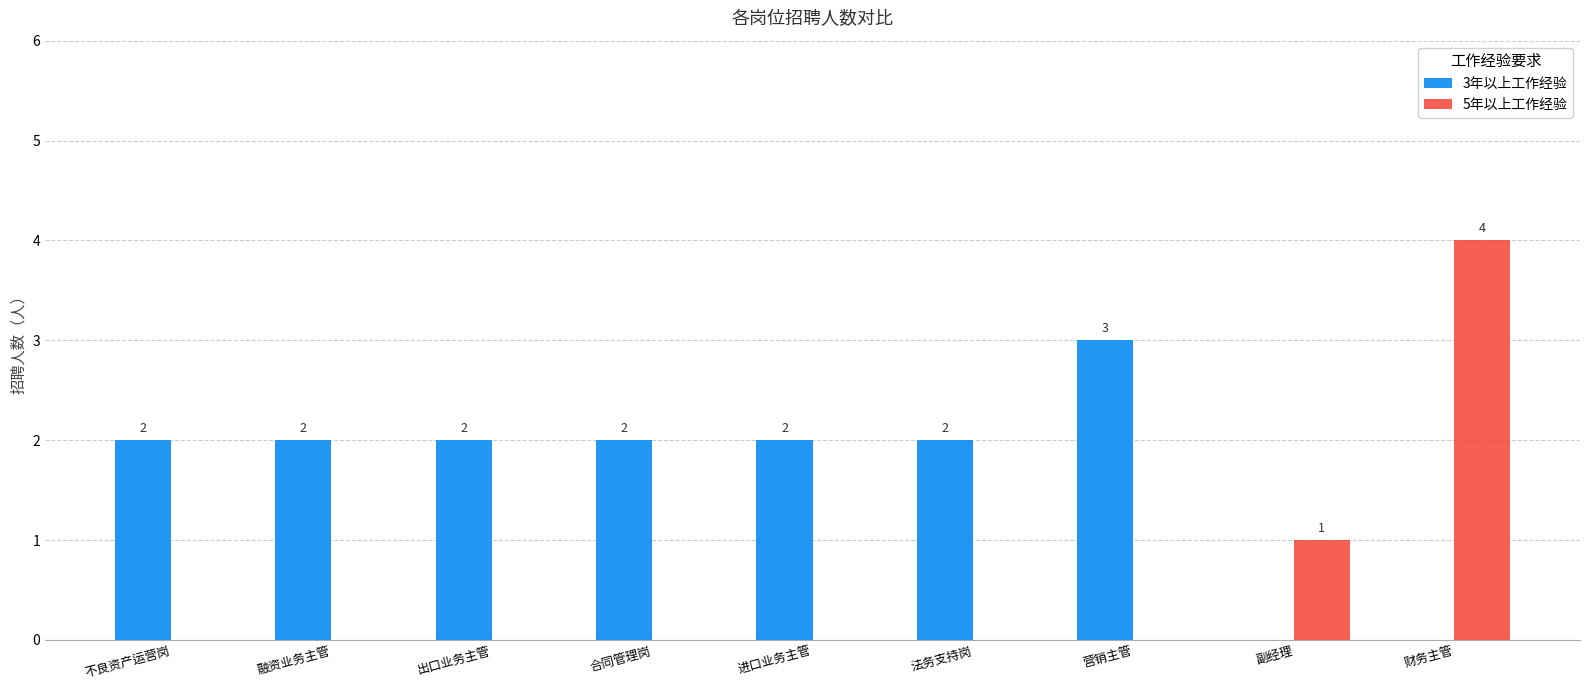

The 5年以上工作经验 series shows 0 at 不良资产运营岗. True or false?

True